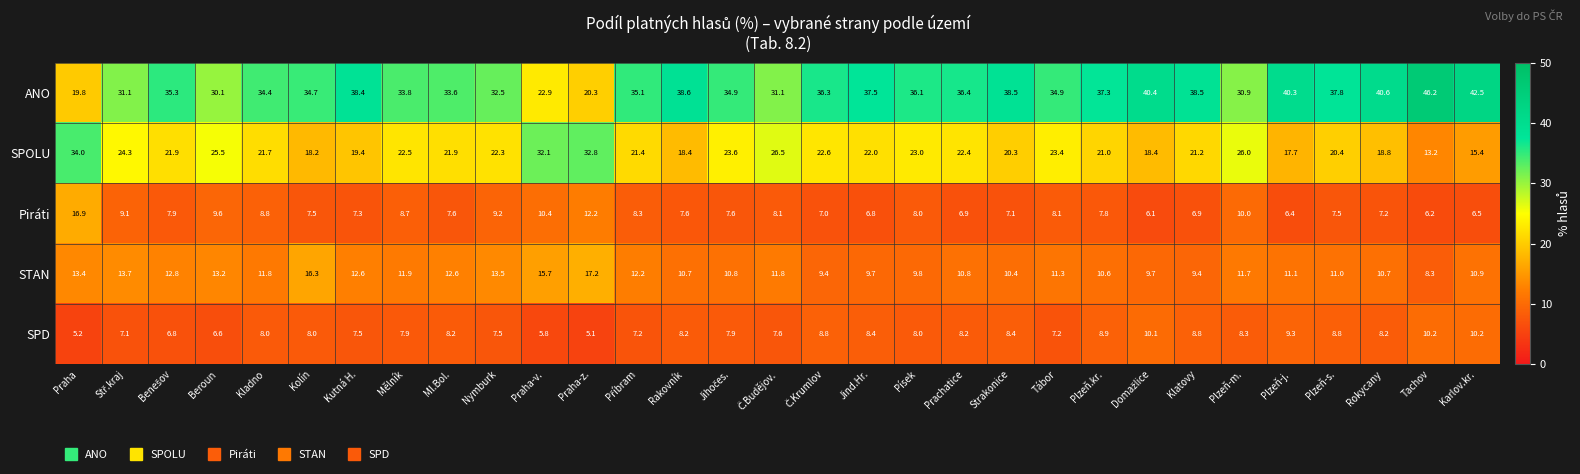

How many series are shown in this chart?

5